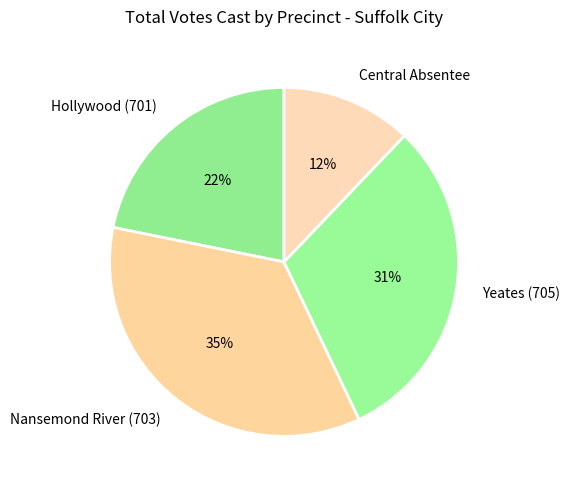

Is there any slice that represents more than half of the pie?

No